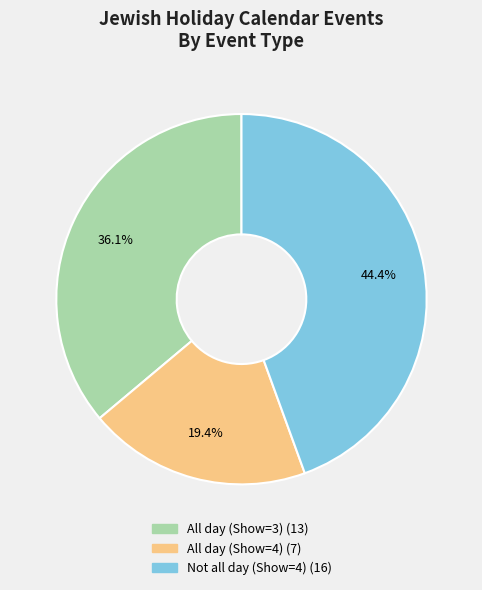

Is there any slice that represents more than half of the pie?

No